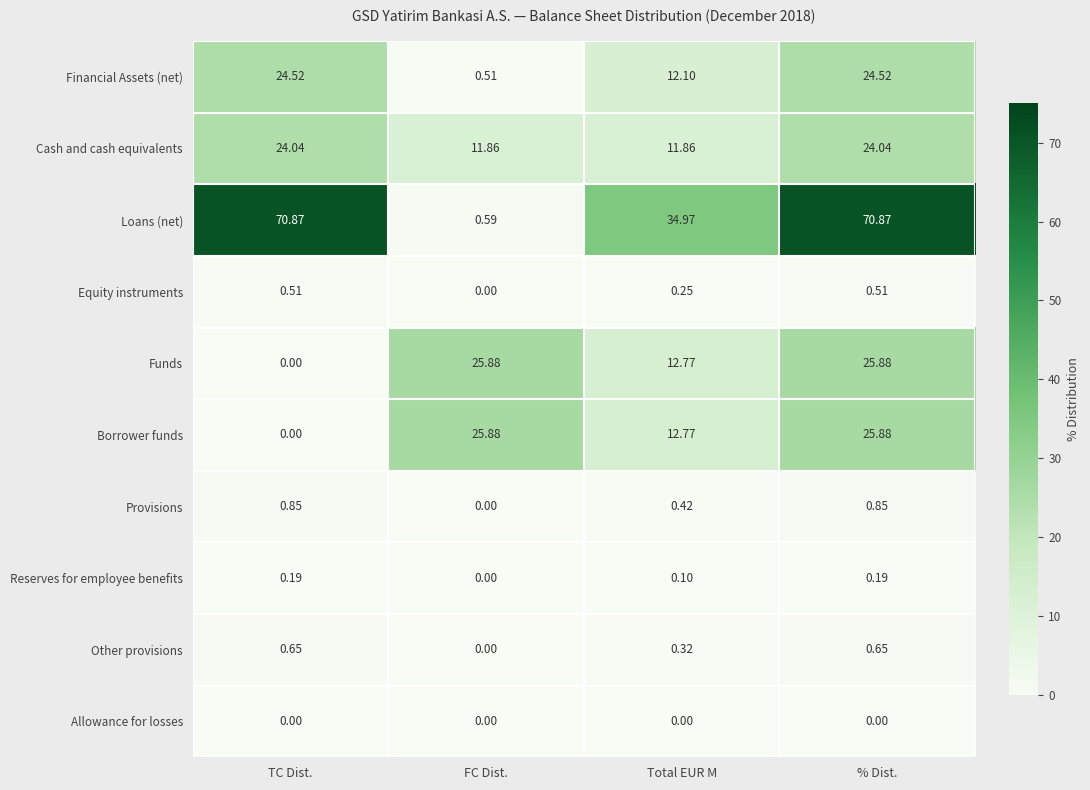

Where is Equity instruments nearest to the value 0?

FC Dist.